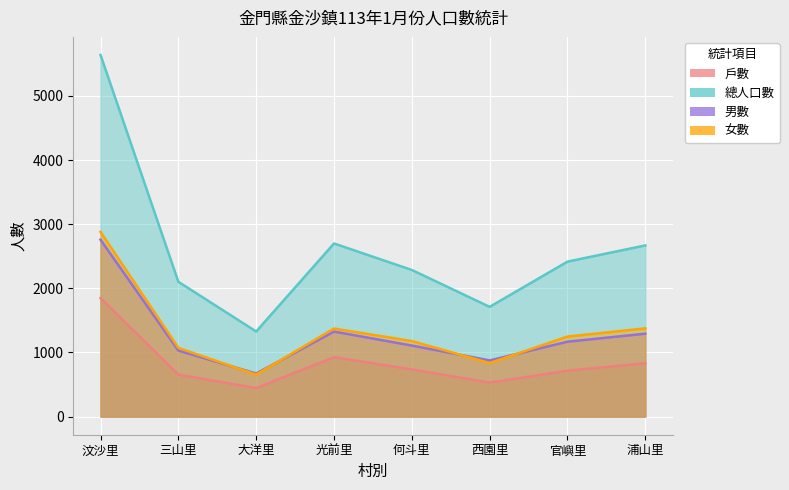

At which label does 男數 first exceed 1168?

汶沙里